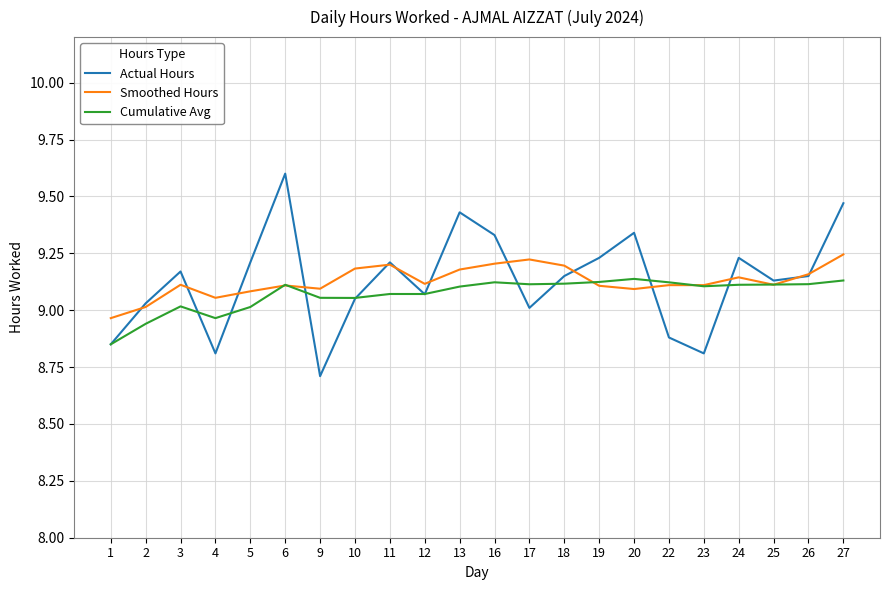

True or false: Cumulative Avg has a value of 9.1 at 13.

True